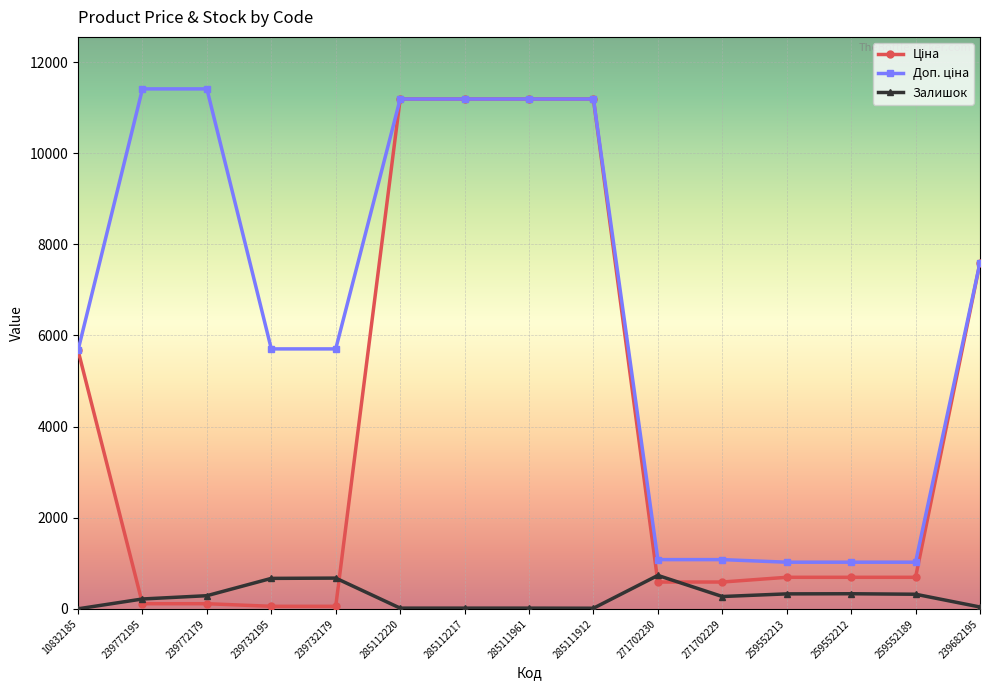

What is the value of the Залишок point at the 5th from the left?

676.0